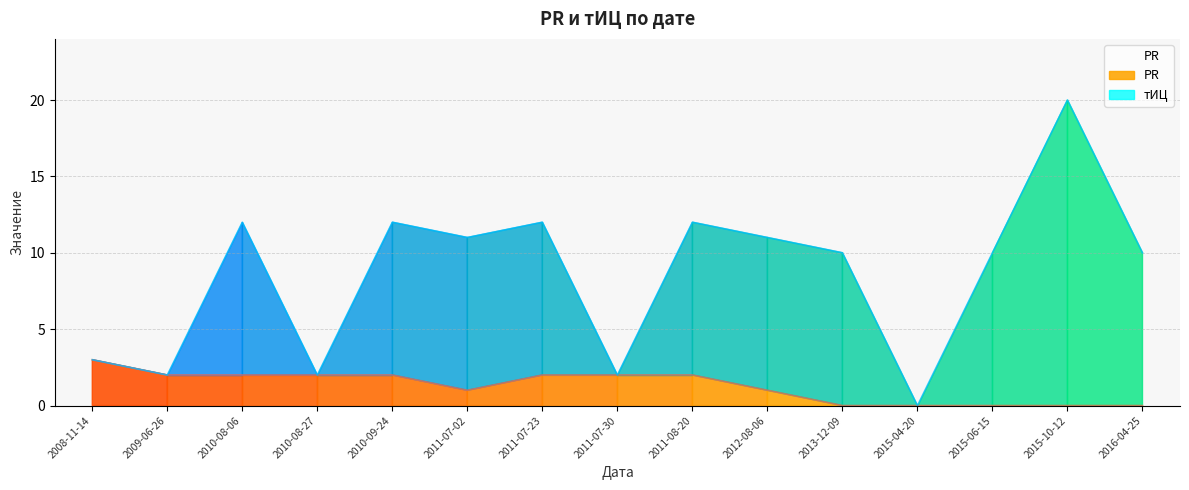

The value of PR at 2010-08-27 is 2. True or false?

True